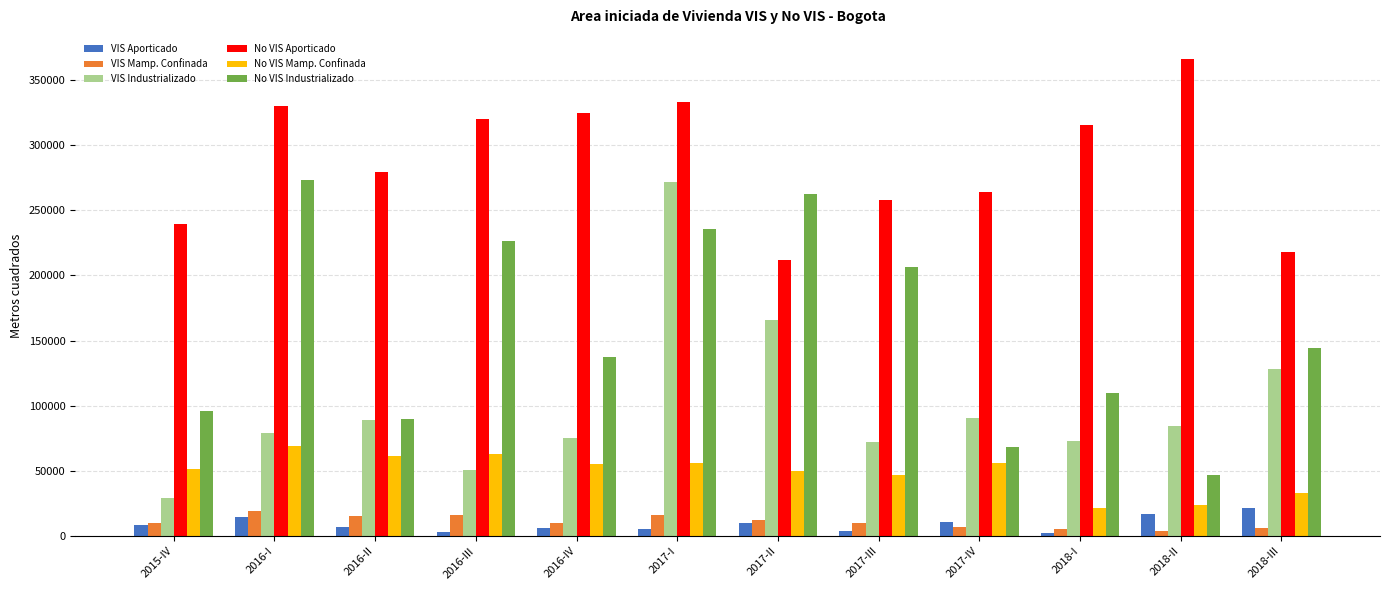

Count the number of categories in the chart.

12